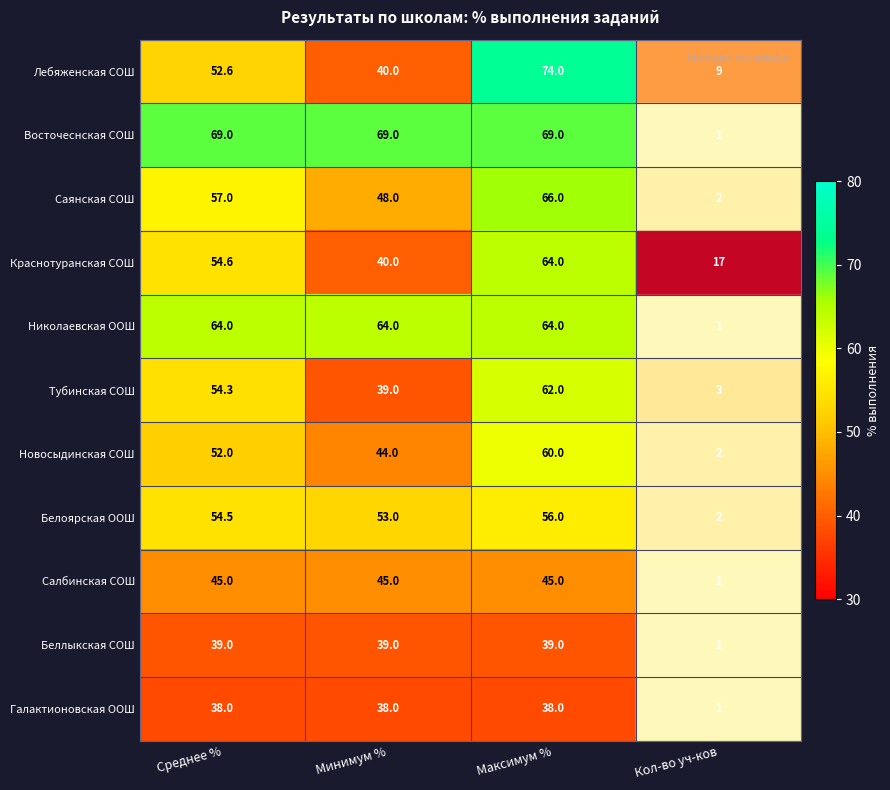

Which series changed the most between Минимум % and Максимум %?

Лебяженская СОШ